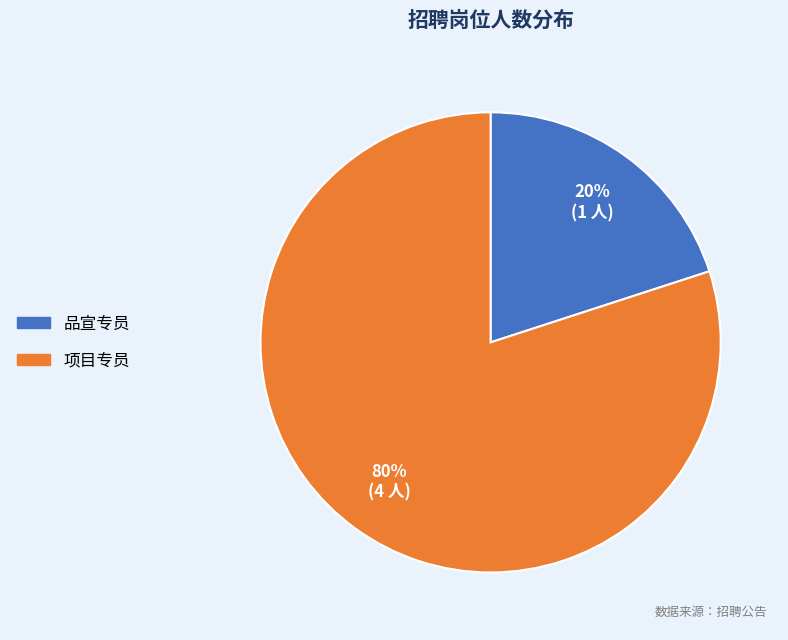

What is the smallest slice in the pie chart?

品宣专员